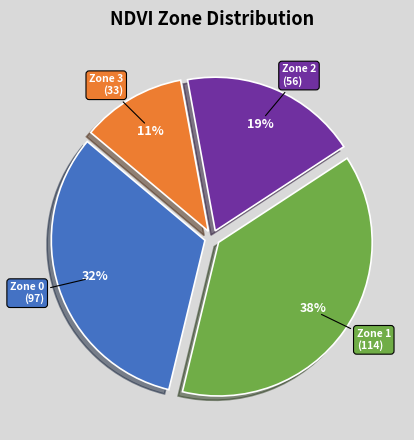

To the nearest percent, what is the difference between the largest and smallest slice percentages?

27%